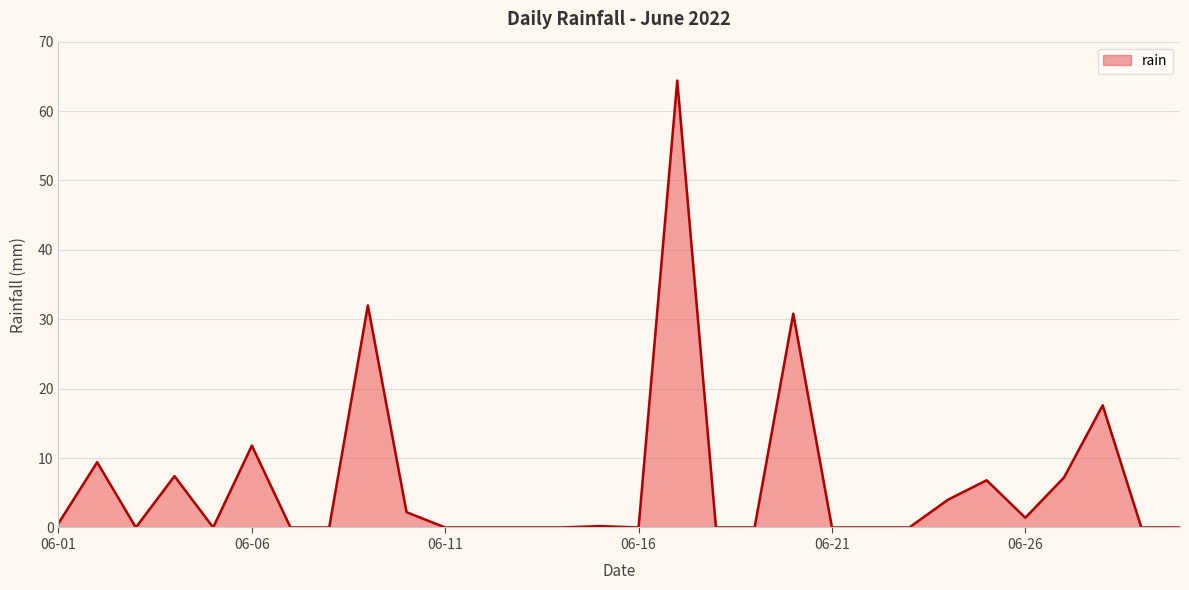

What is the greatest value displayed?

64.4